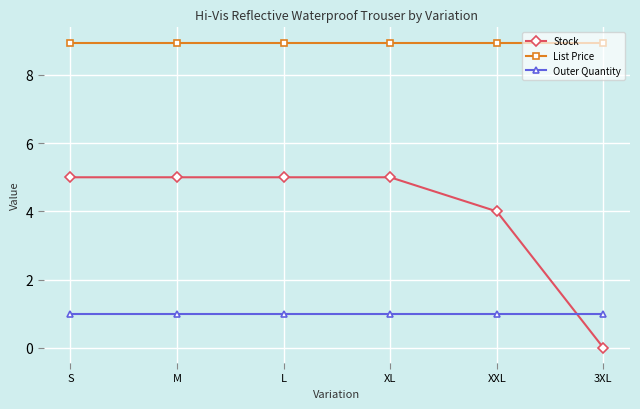

At which category does the chart reach its minimum across all series?

3XL